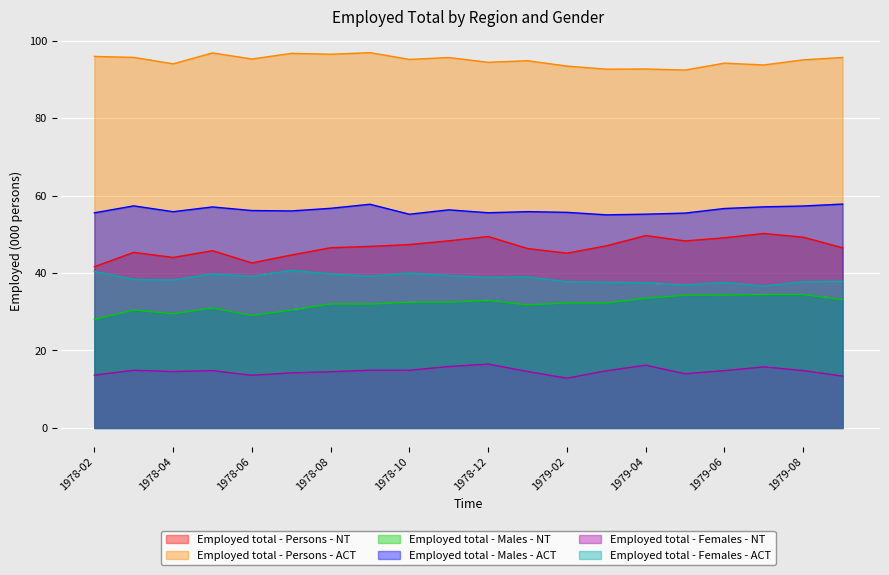

True or false: Employed total - Males - NT has a value of 32.5 at 1978-11.

True